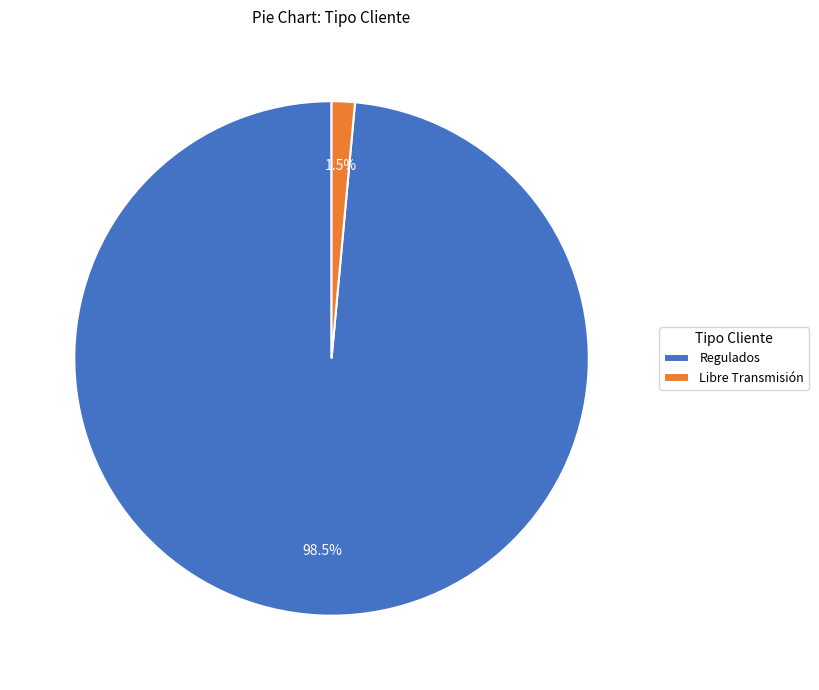

Between Libre Transmisión and Regulados, which is larger?

Regulados